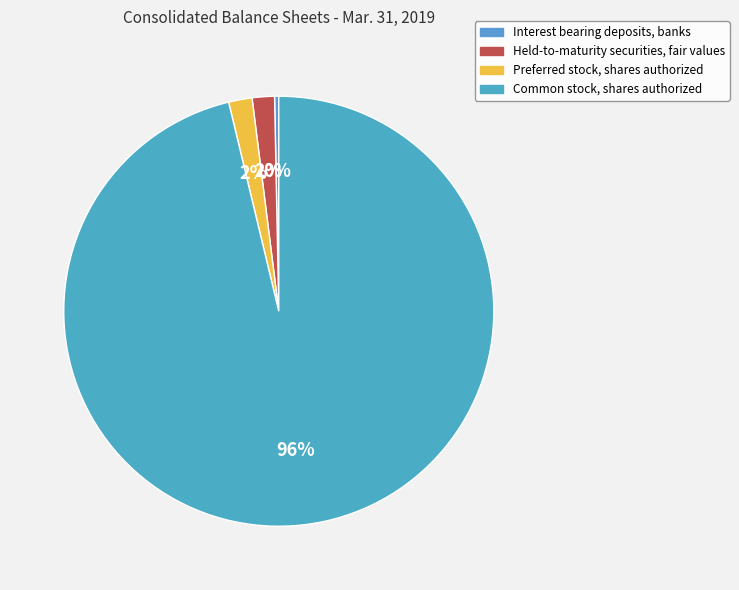

Which slice is the largest?

Common stock, shares authorized